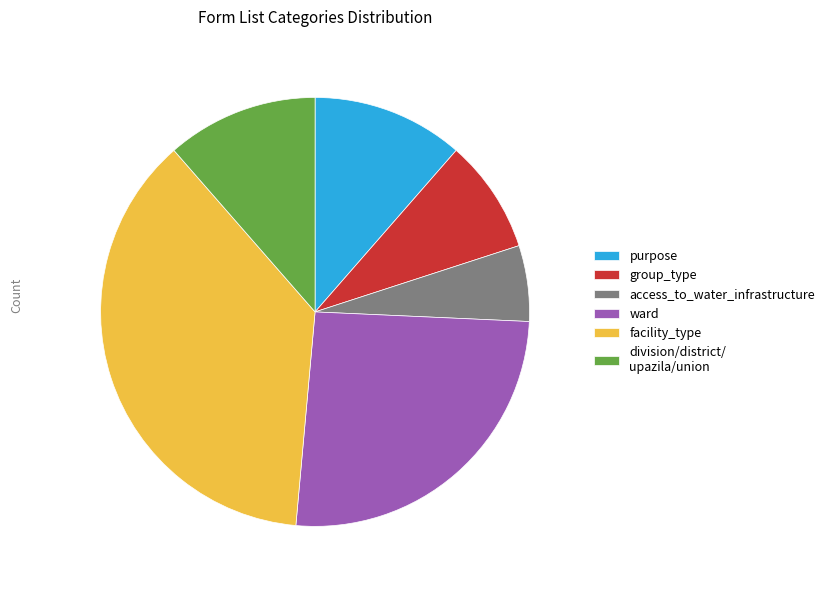

Is purpose the majority of the pie?

No